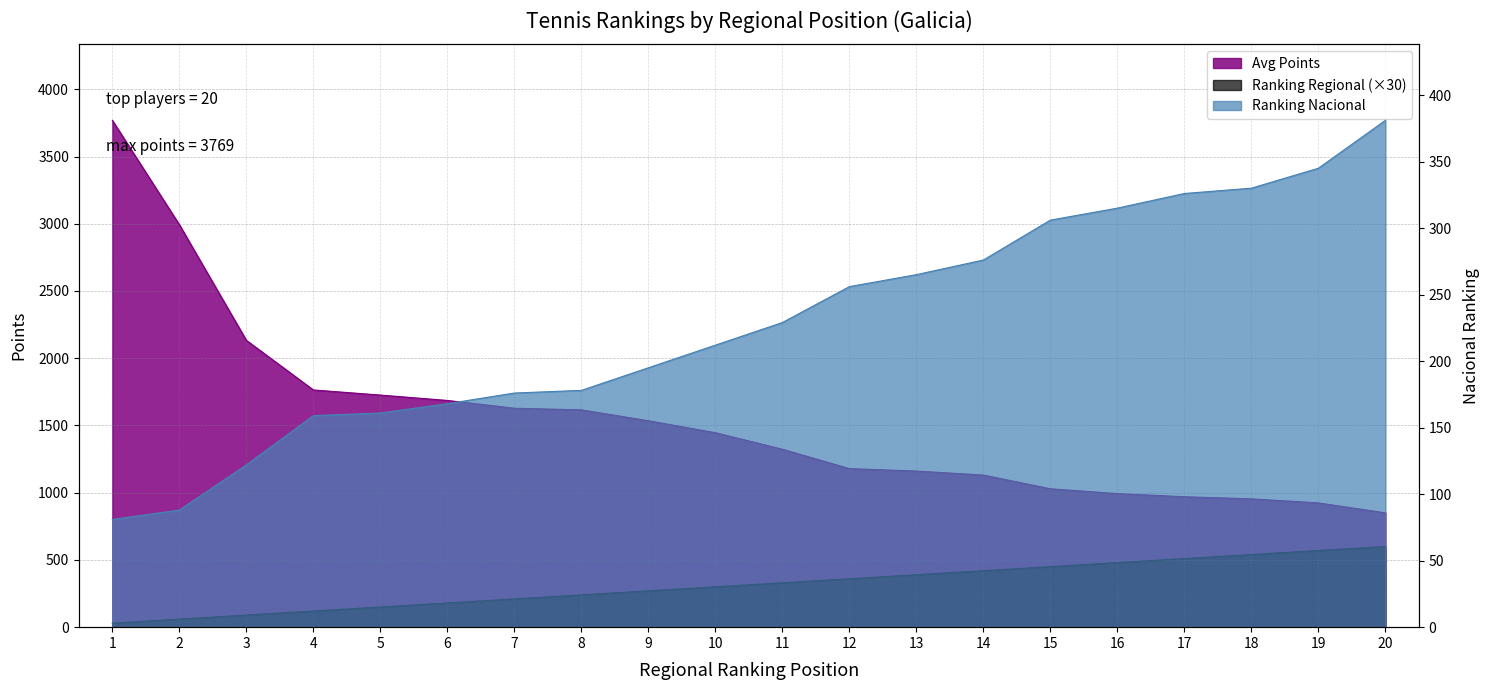

What is the spread (max minus min) of values at 14?

855